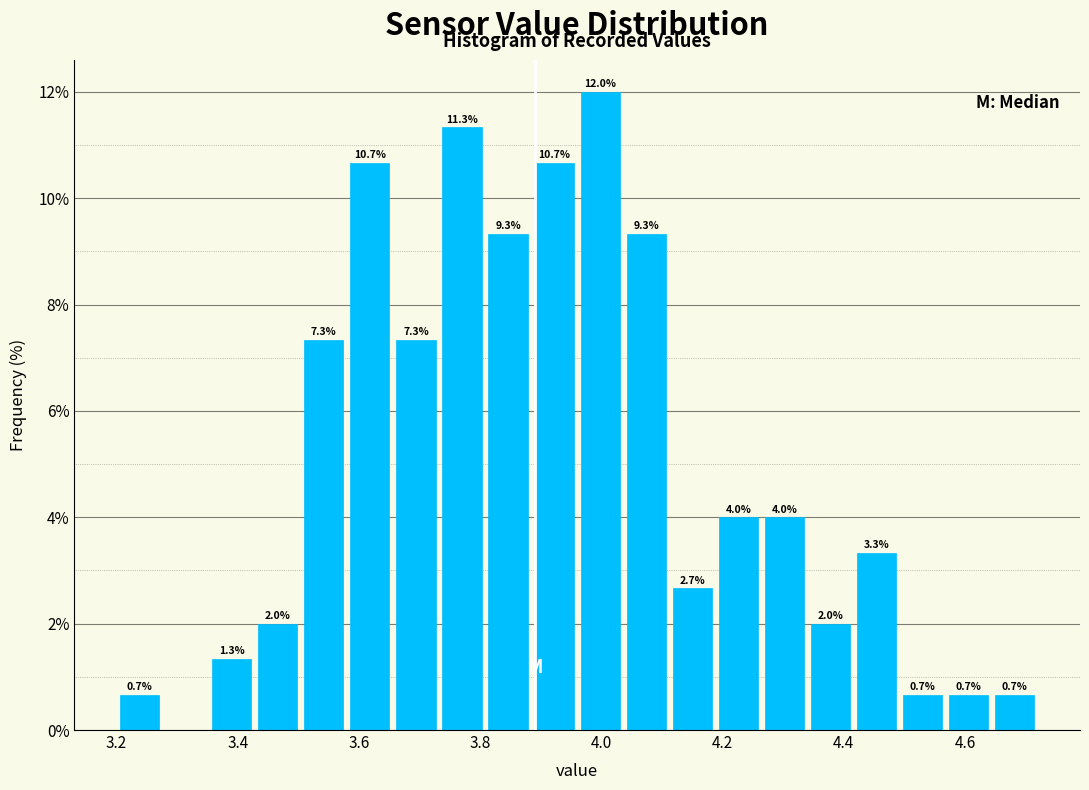

Around what value on the x-axis is the tallest bar? Give the approximate position of its centre, as read against the axis.

4.00